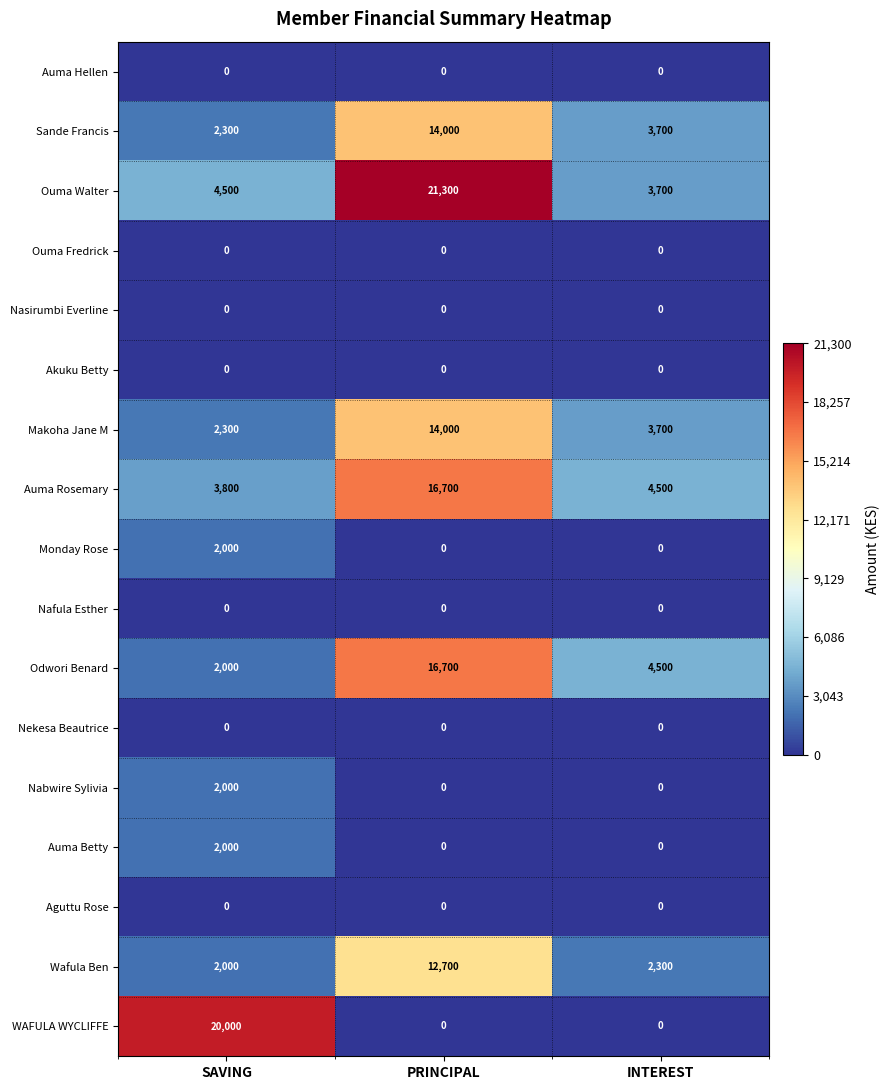

Rank the categories by Sande Francis value from lowest to highest.

SAVING, INTEREST, PRINCIPAL